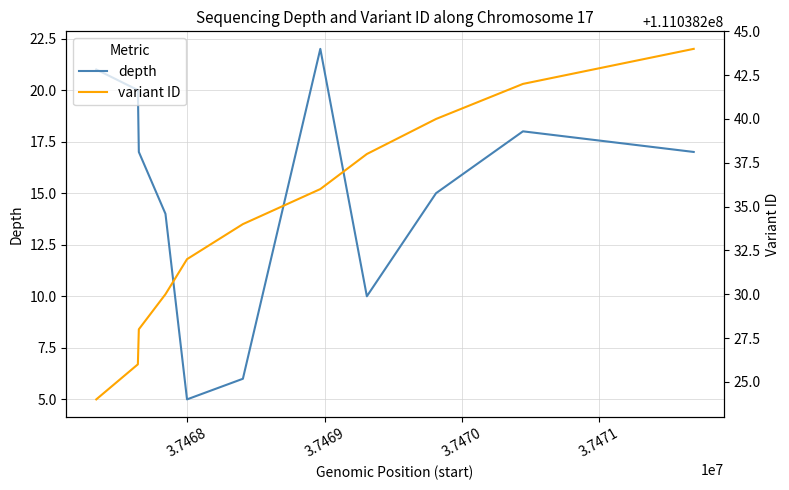

What is the maximum value for depth?

22